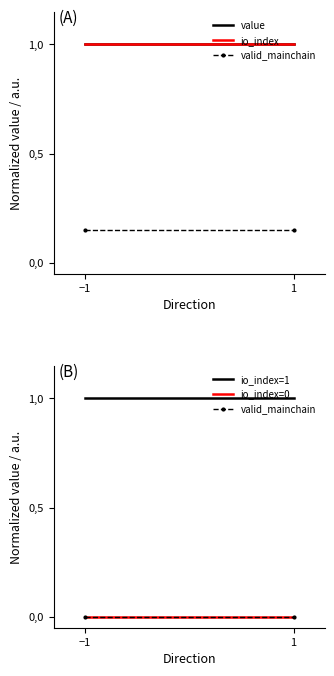

At which label does io_index=0 reach its peak?

−1